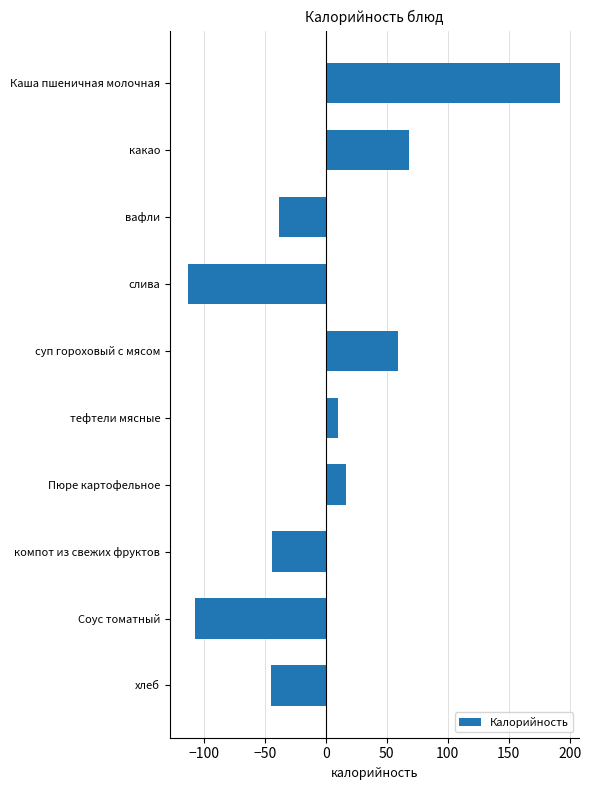

Is it true that the value at слива is -78.0?

False